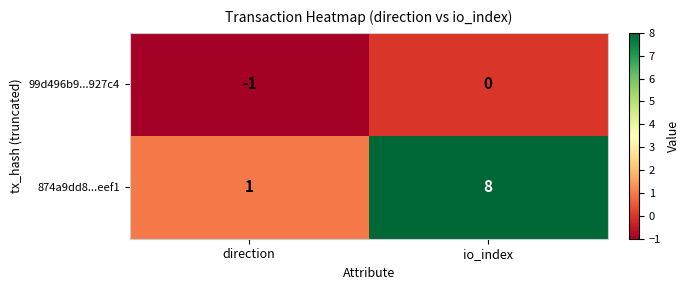

Is the value of 99d496b9...927c4 at direction greater than the value of 874a9dd8...eef1 at direction?

No